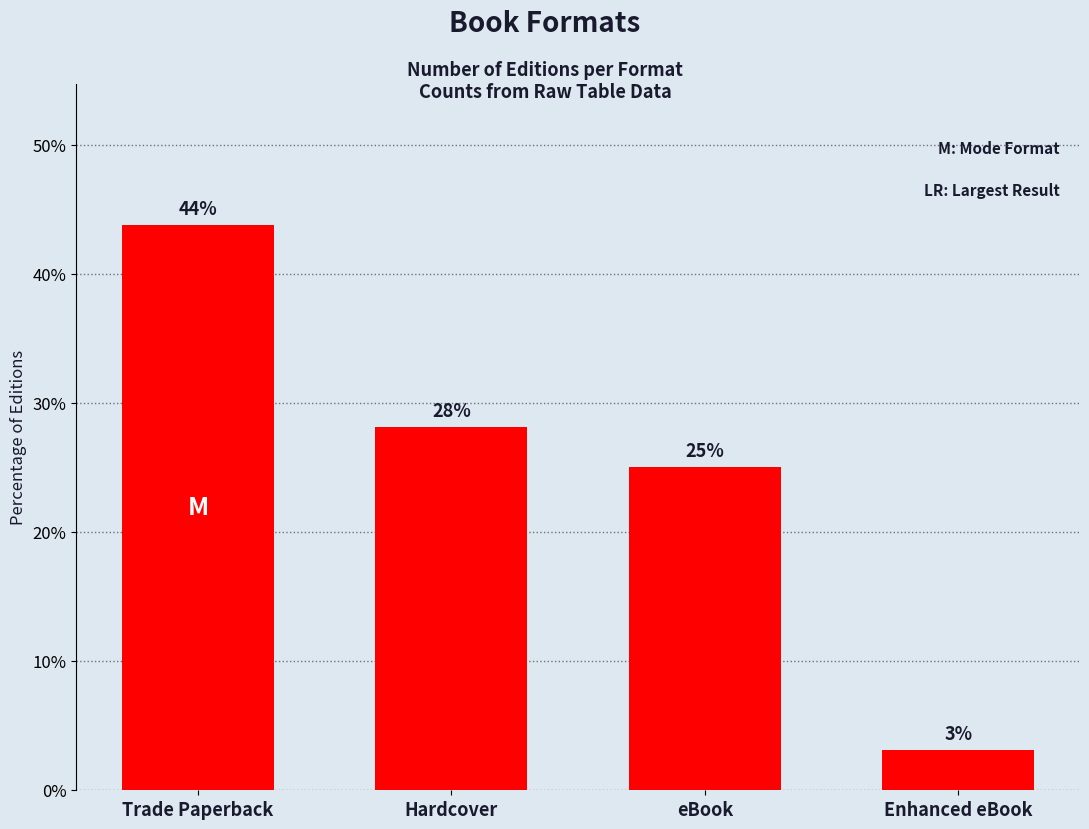

The chart shows a value of 15.8 at eBook. True or false?

False